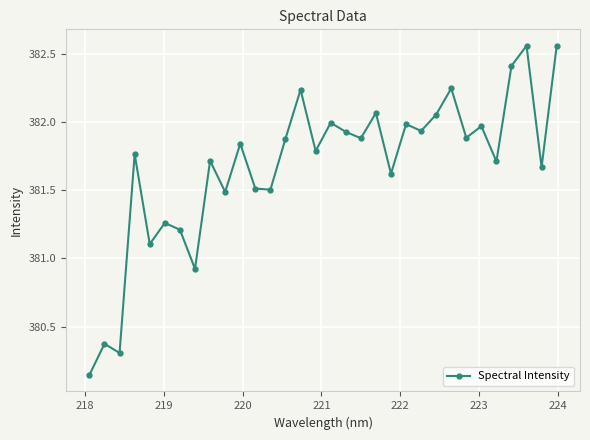

What is the sum of all values?

12213.5